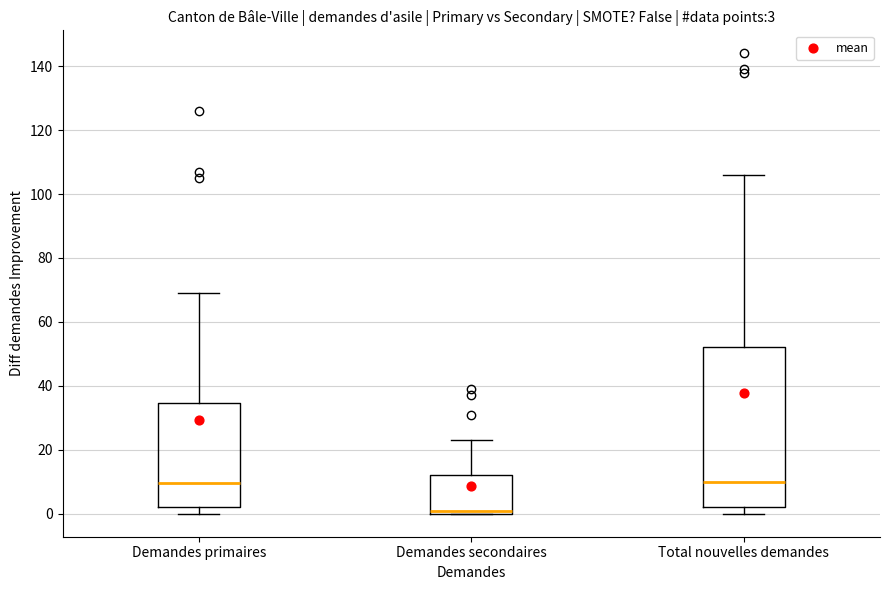

Which box's median line is the lowest?

Demandes secondaires